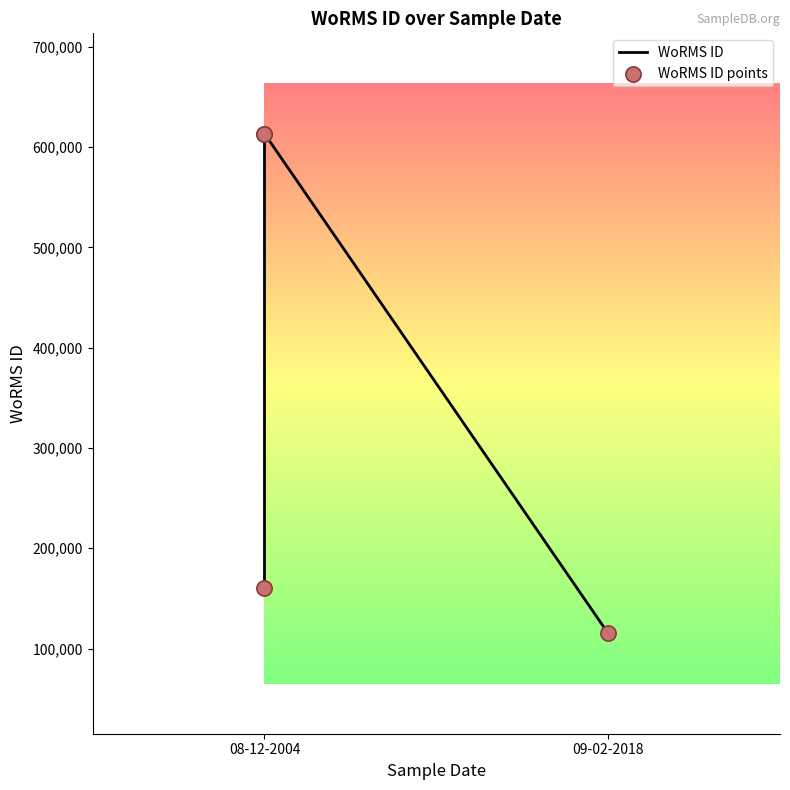

What is the total value across all series at 3?

728518